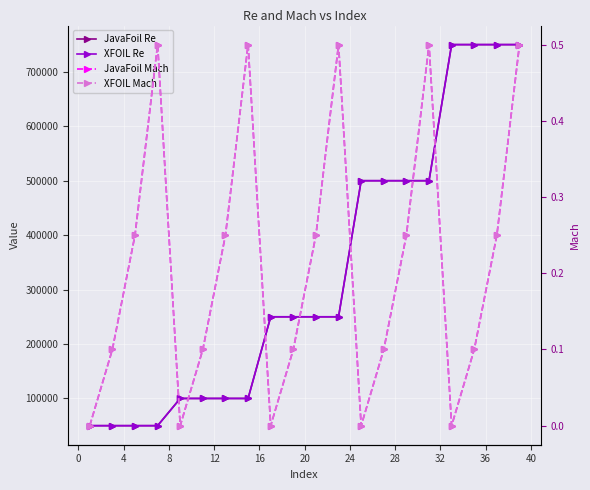

True or false: XFOIL Re has more than 1 points higher than both neighbors.

False